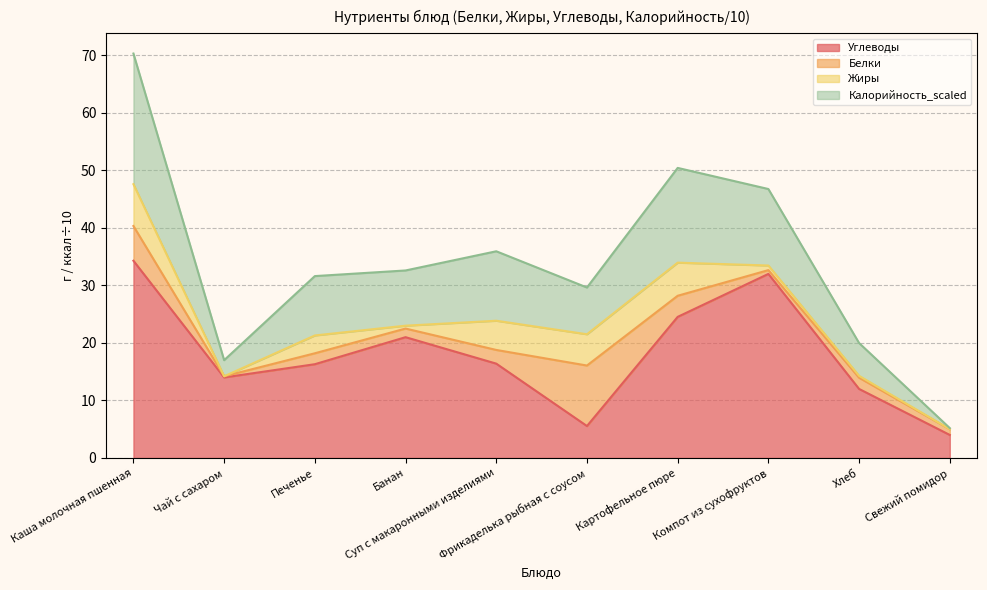

At how many categories does at least one series exceed 66?

1